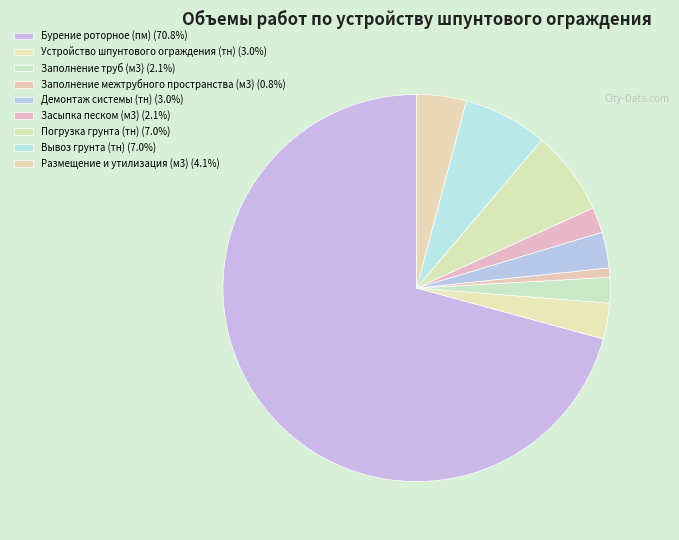

Which has a higher value, Заполнение труб (м3) or Бурение роторное (пм)?

Бурение роторное (пм)